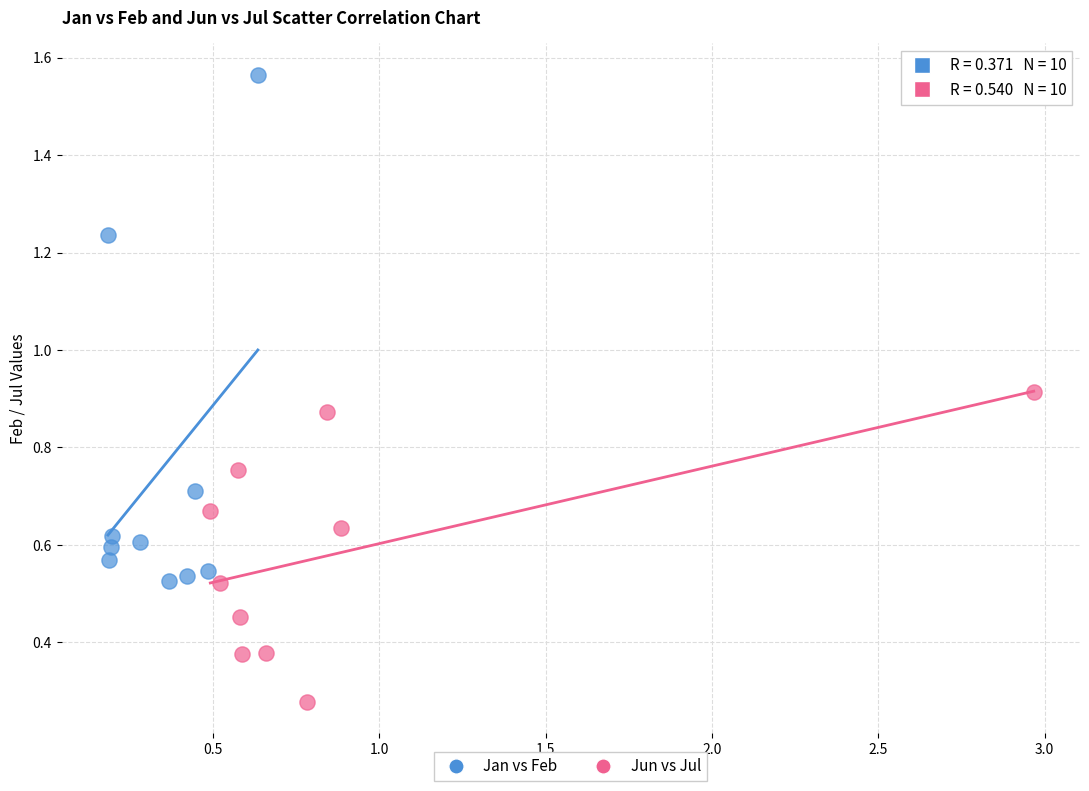

Which series contains the highest Y value?

Jan vs Feb